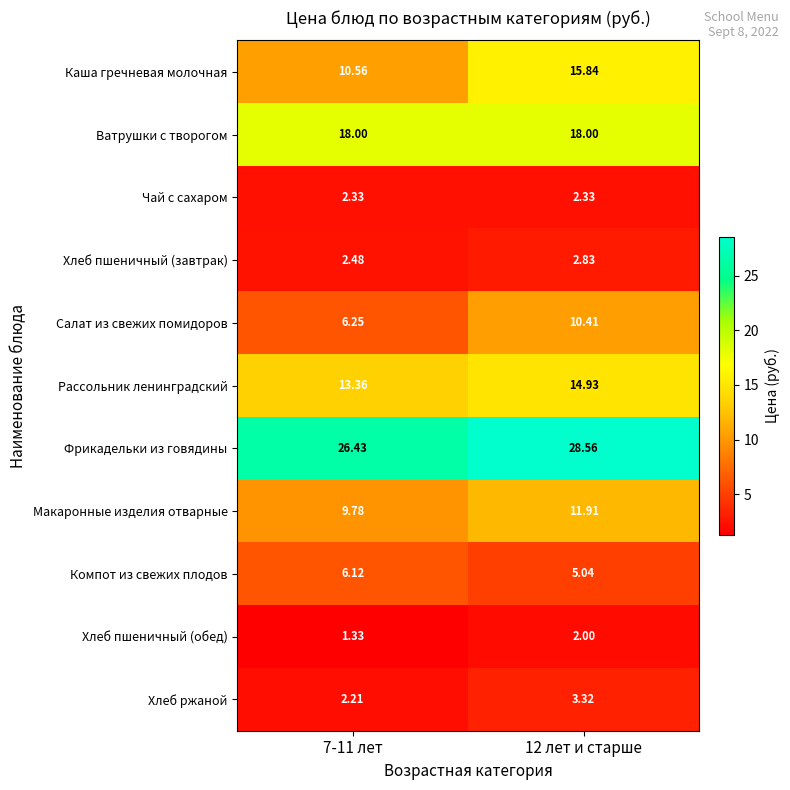

Which series has the largest range (max minus min)?

Каша гречневая молочная